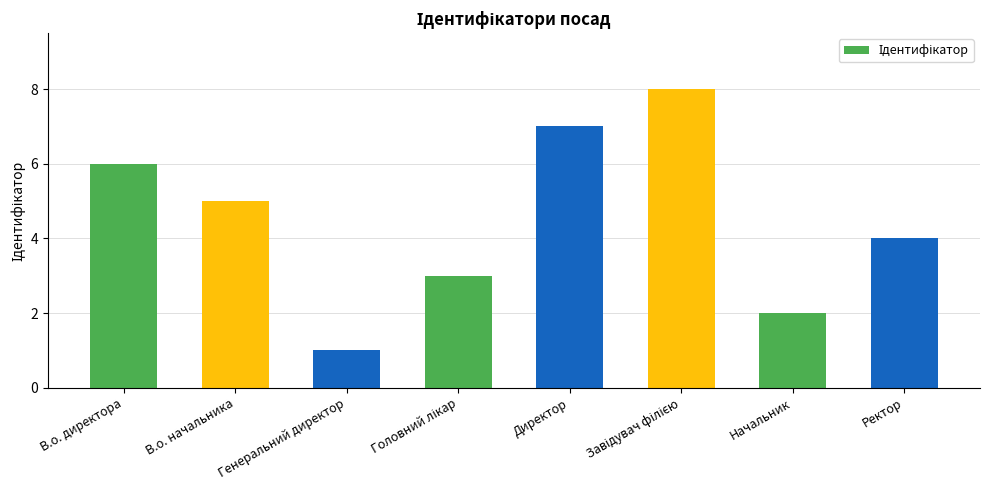

True or false: the data shows 1 at Генеральний директор.

True